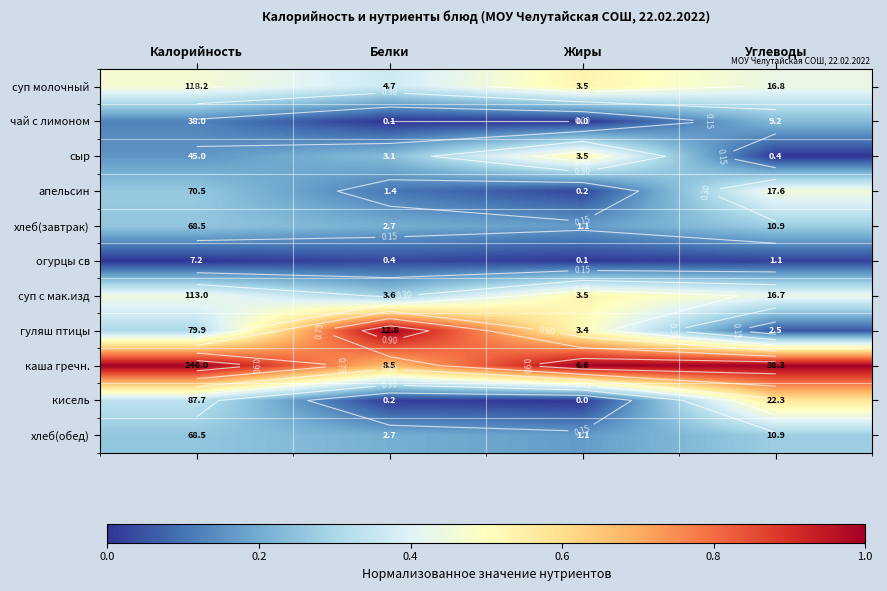

Between Жиры and Белки, which is larger?

Жиры